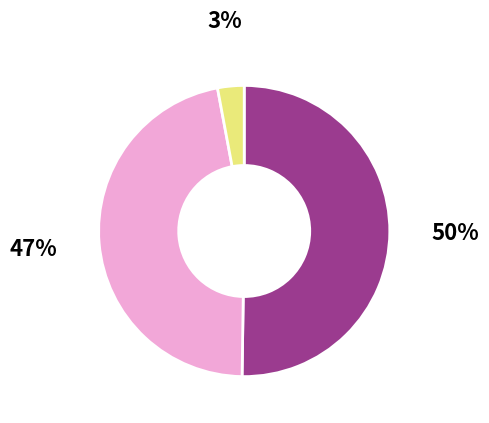

To the nearest percent, what is the average slice percentage?

33%